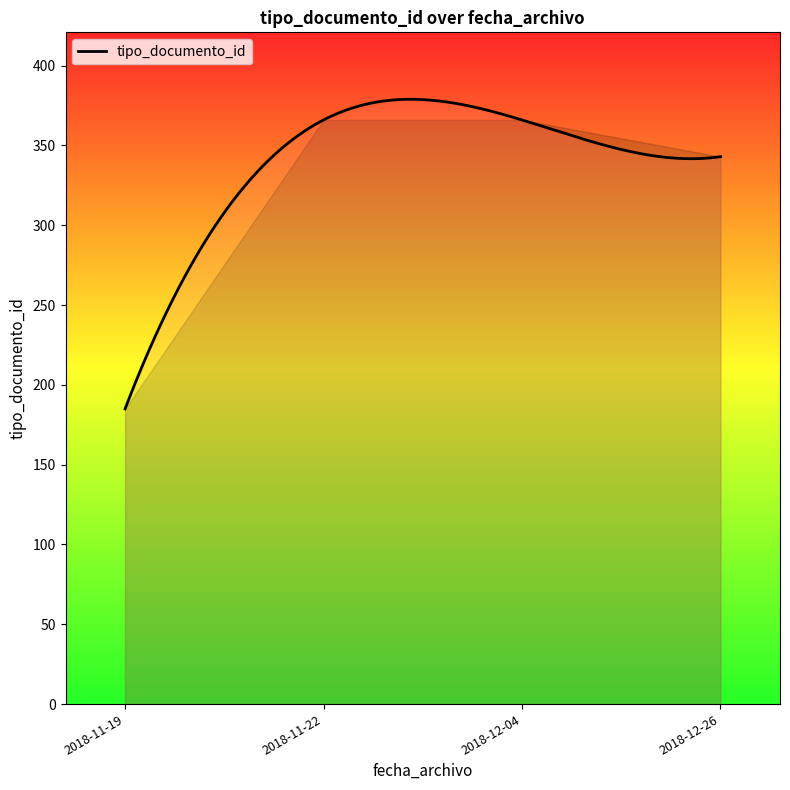

What is the difference between the maximum and minimum values?

194.0